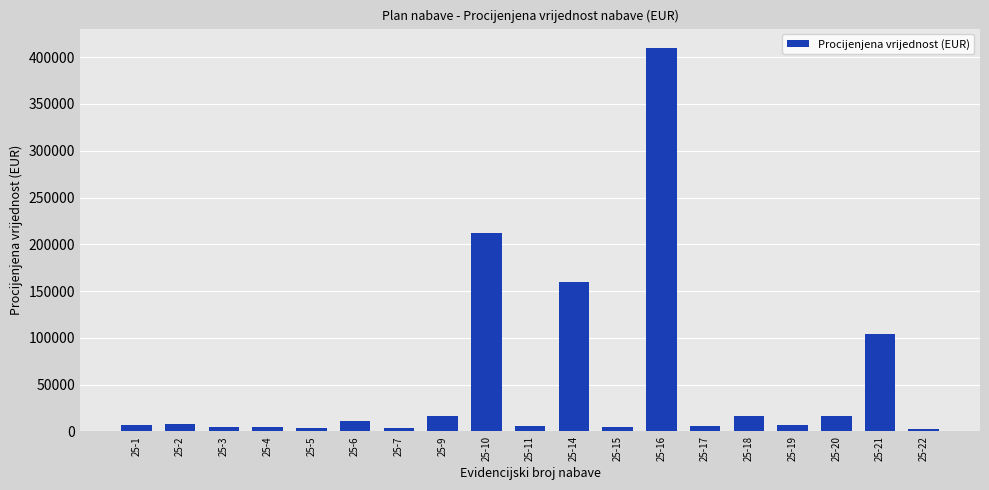

What is the sum of the values at 25-18 and 25-4?

20800